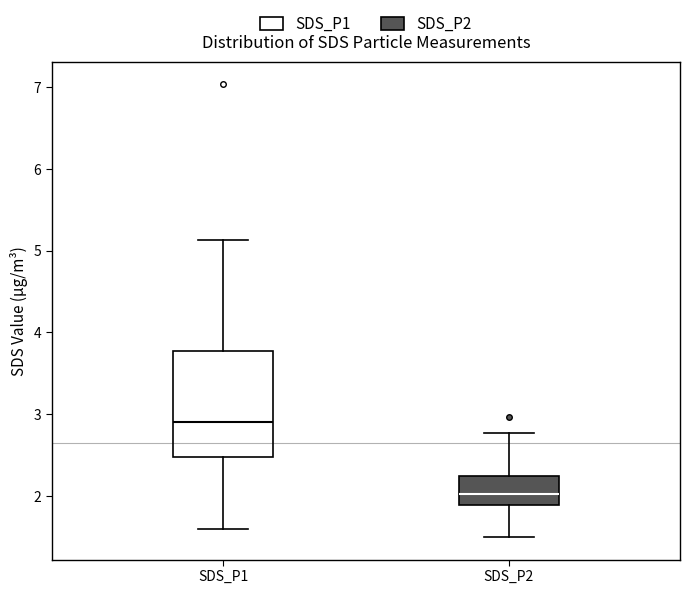

Which box's median line is the lowest?

SDS_P2